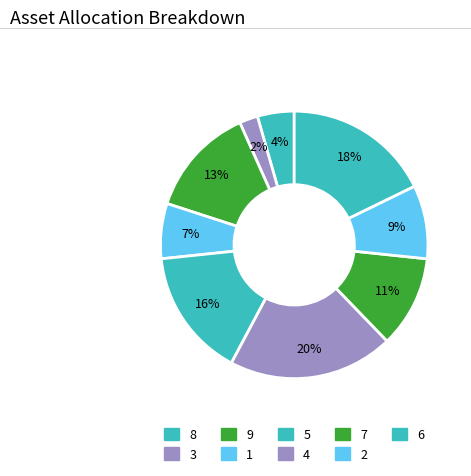

Combined, what portion of the pie is 8 and 3?

24.4%